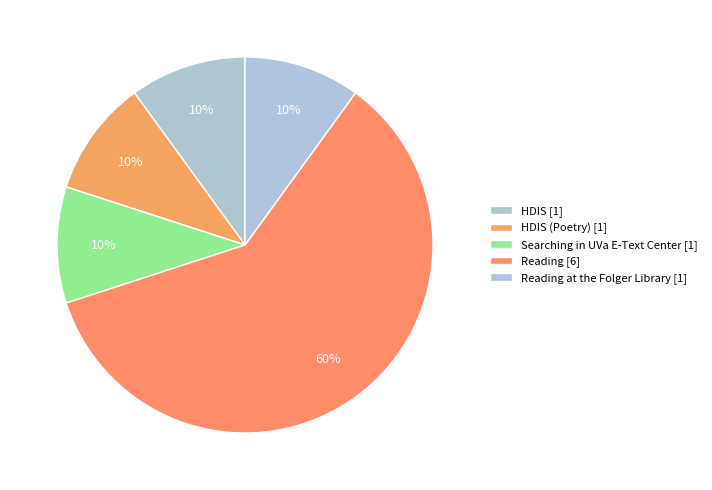

Count the number of slices in the pie.

5